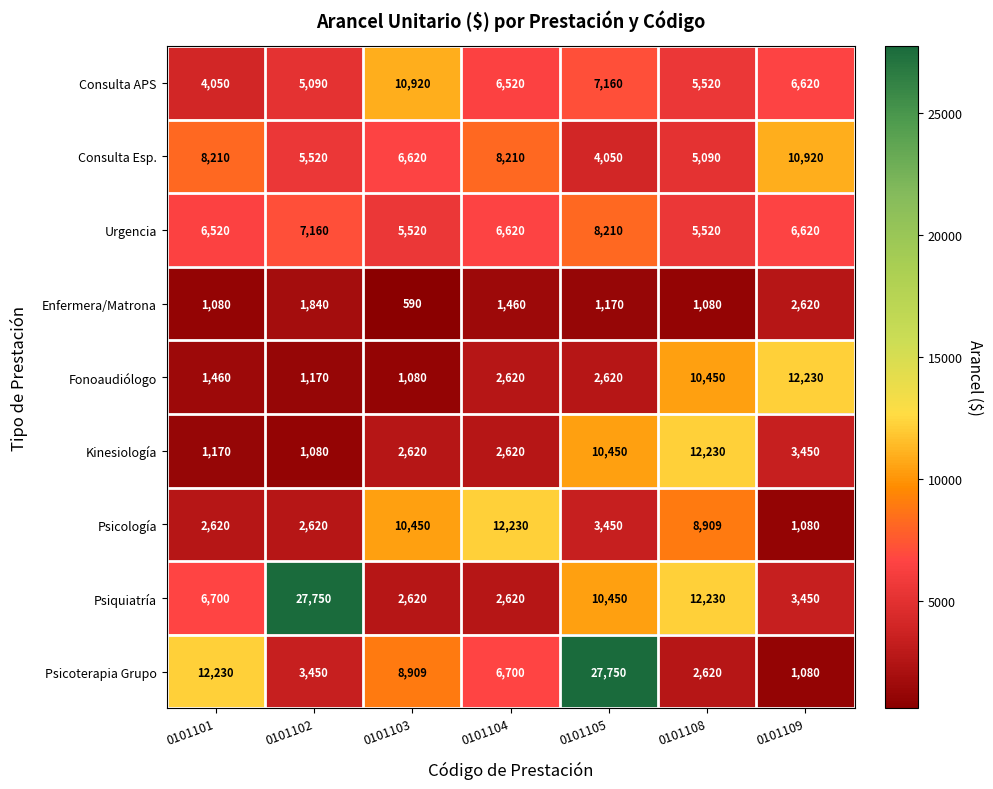

Which series has the largest total across all categories?

Psiquiatría